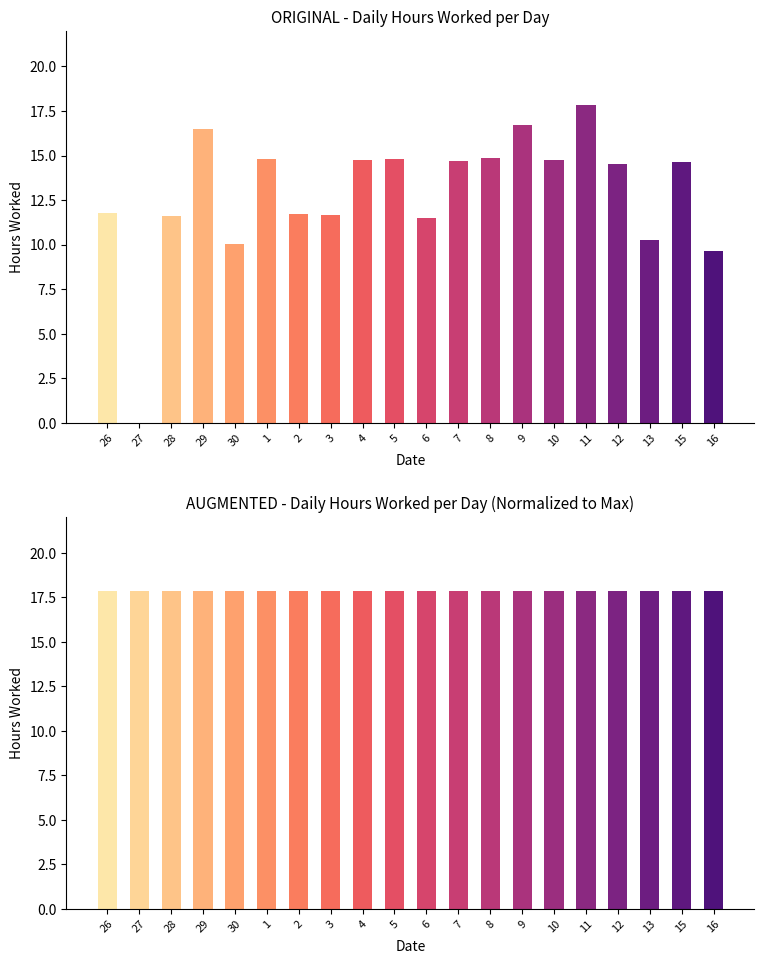

What is the label of the 10th bar from the left?

5